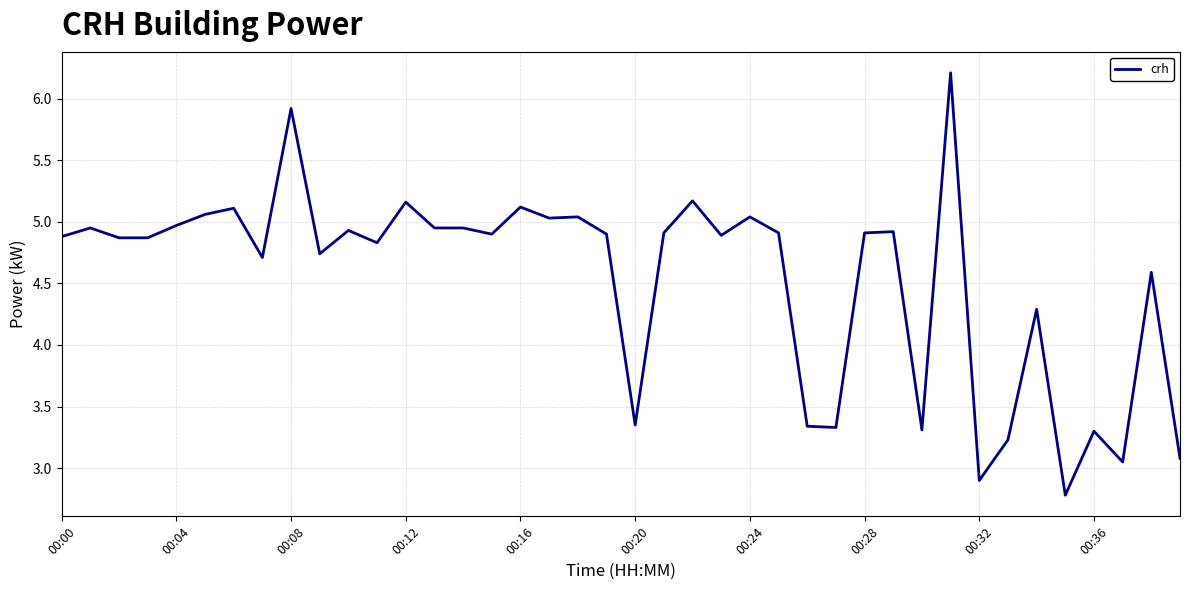

How many lines are shown in the chart?

1